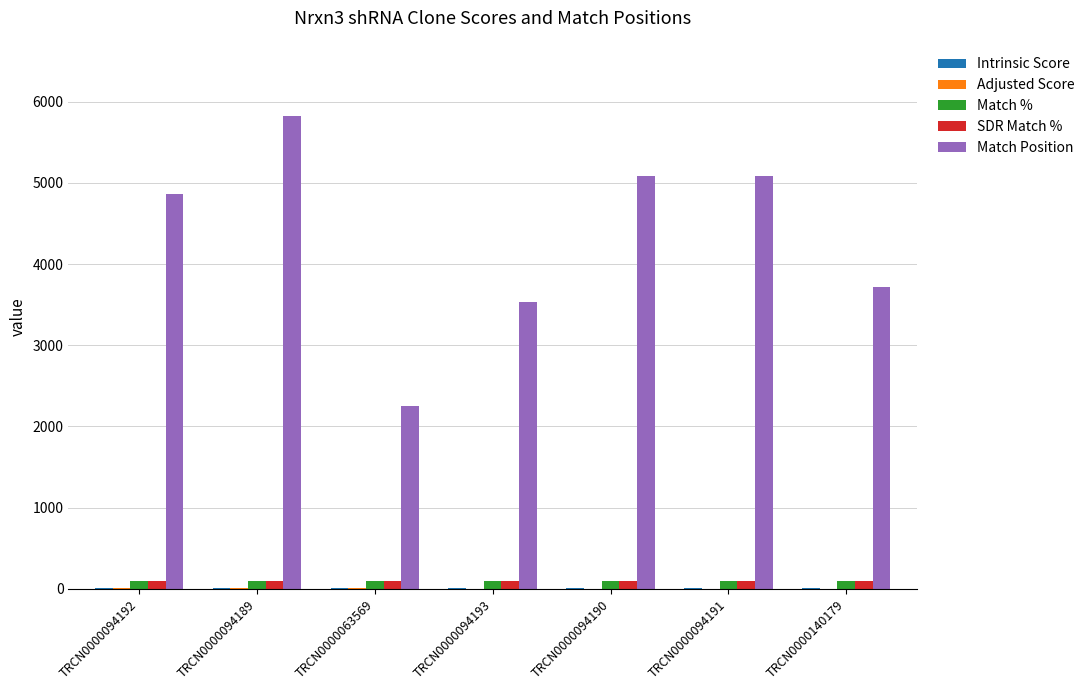

What is the greatest value displayed?

5827.0